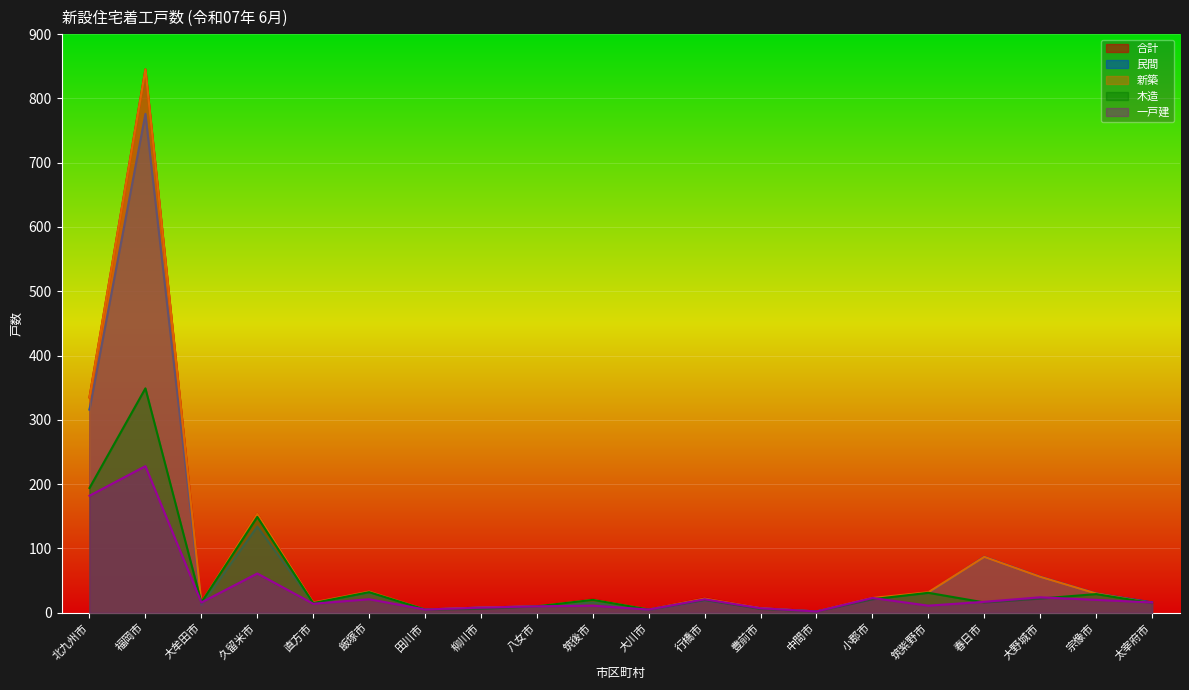

How many interior local valleys does the 民間 series have?

5